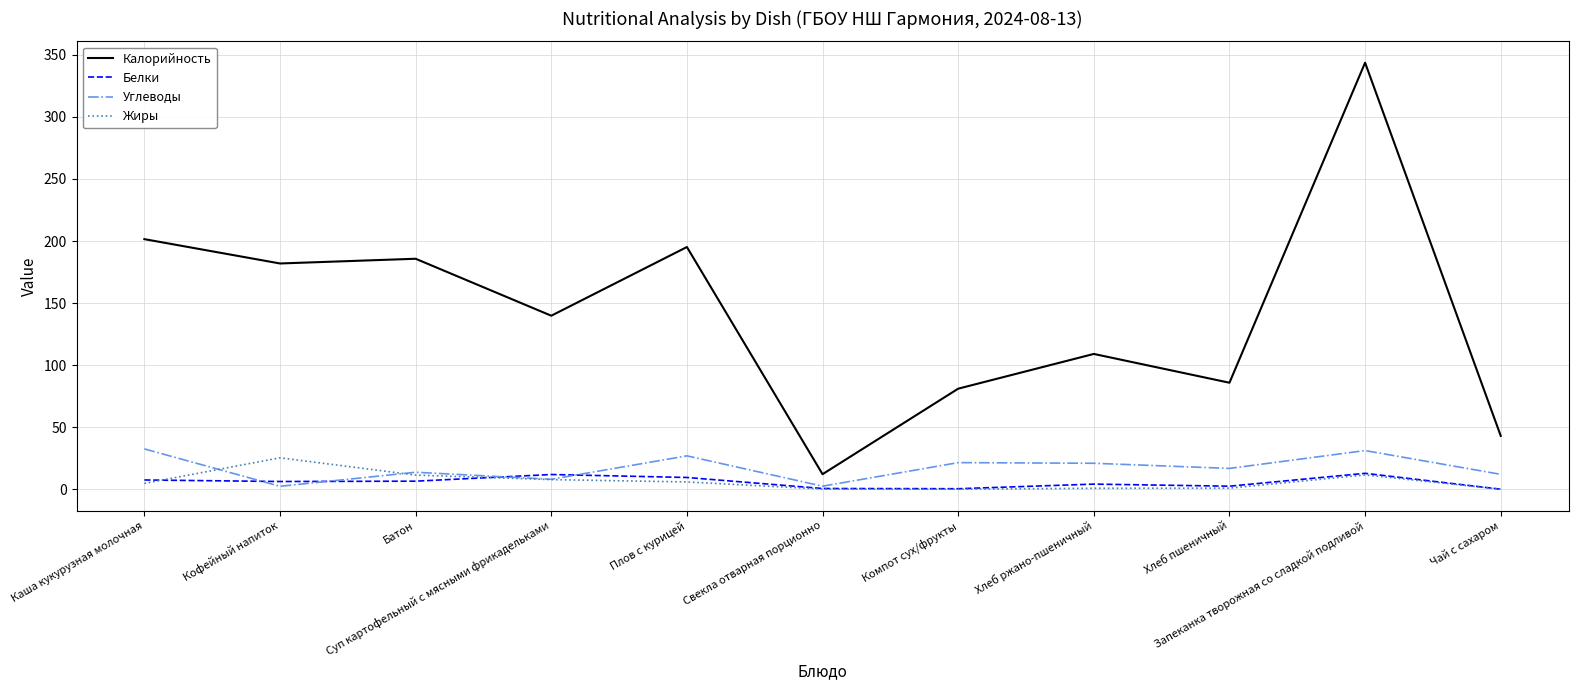

What is the sum of the Углеводы values at Суп картофельный с мясными фрикадельками and Кофейный напиток?

10.3